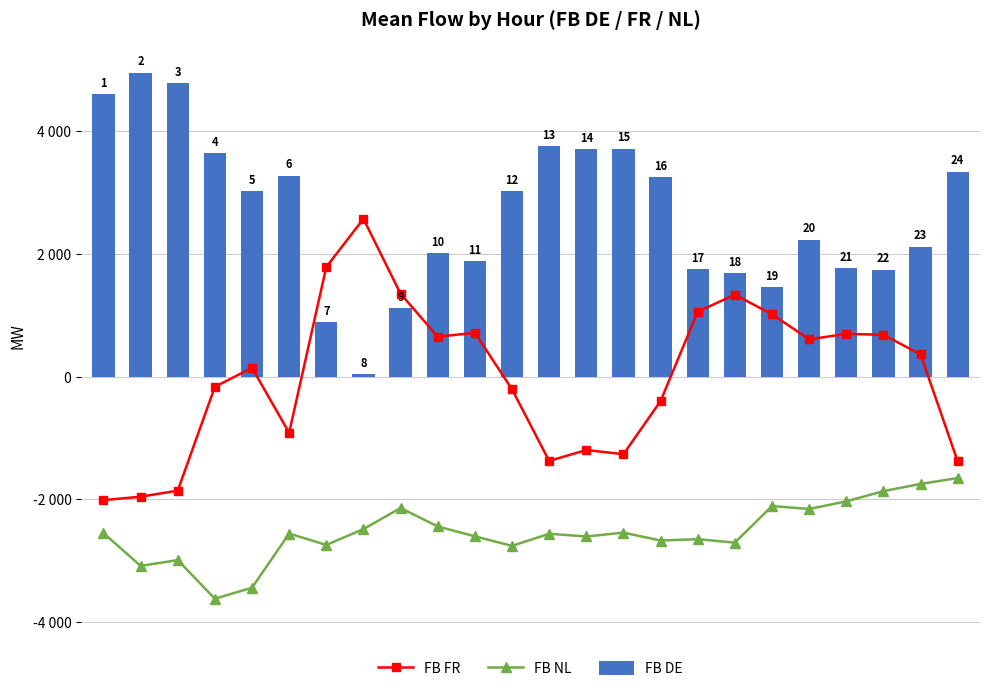

Reading right to left, extract all data points from this chart.

FB FR: -1382.3	358.7	680.0	694.4	605.1	1013.1	1331.8	1055.8	-400.1	-1265.2	-1196.5	-1374.5	-207.7	712.5	647.7	1347.4	2567.1	1783.2	-916.3	141.9	-168.3	-1858.2	-1956.7	-2012.3
FB NL: -1653.1	-1748.7	-1866.0	-2033.0	-2155.9	-2109.2	-2704.3	-2648.5	-2670.0	-2541.8	-2604.2	-2560.3	-2757.1	-2601.8	-2440.8	-2141.0	-2483.8	-2742.3	-2556.4	-3439.2	-3617.0	-2989.1	-3083.2	-2547.2
FB DE: 3337.0	2115.4	1737.6	1766.1	2228.2	1459.1	1681.8	1746.1	3244.5	3708.2	3697.9	3755.0	3017.0	1878.8	2003.1	1108.1	37.8	889.0	3268.2	3017.3	3641.8	4777.8	4949.5	4596.8